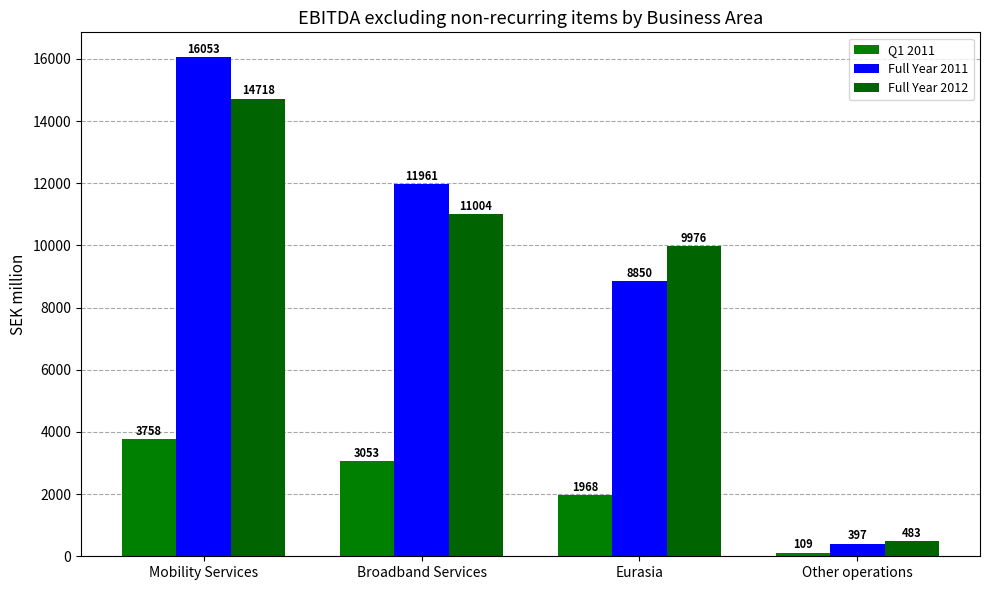

At which category does the chart reach its peak across all series?

Mobility Services